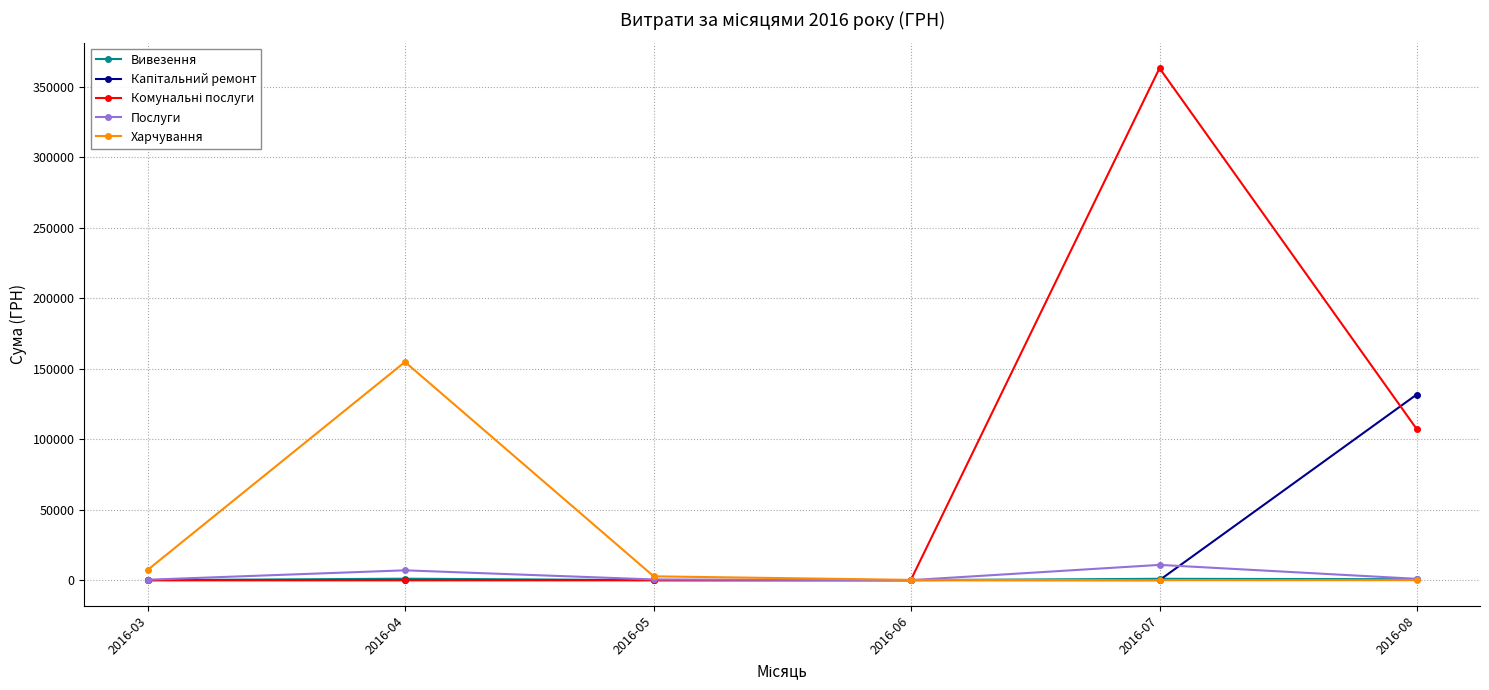

In Харчування, how many points are higher than both neighbors (excluding endpoints)?

1